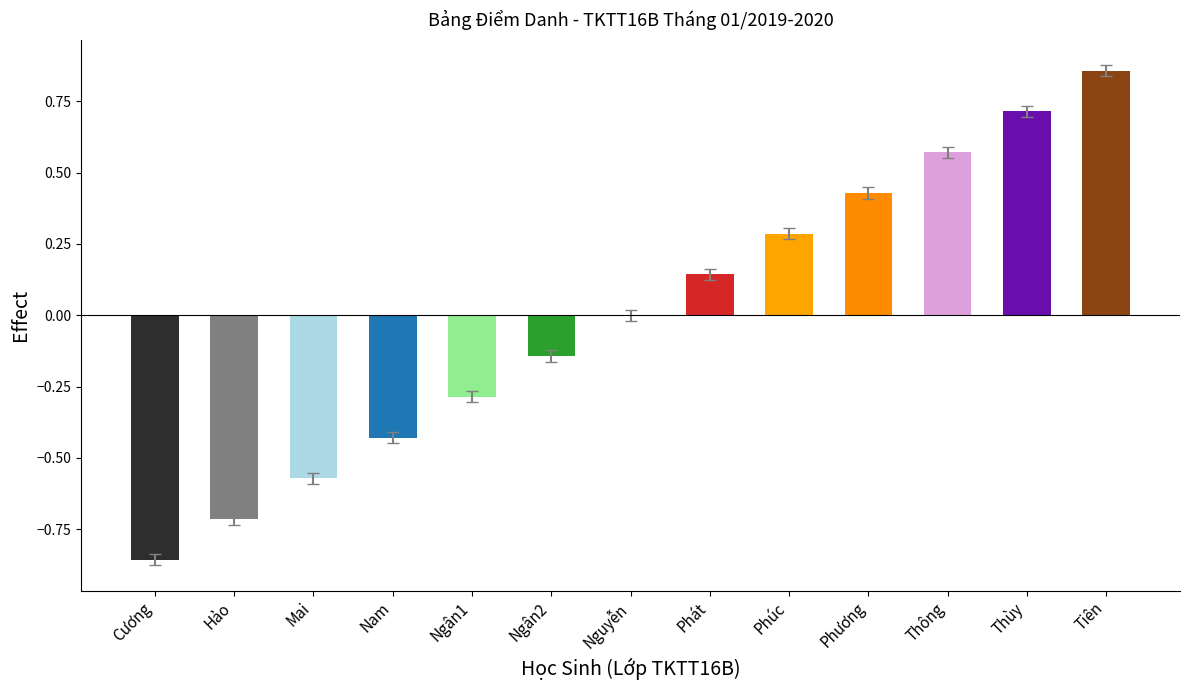

What is the sum of the values at Cương and Phát?

-0.7